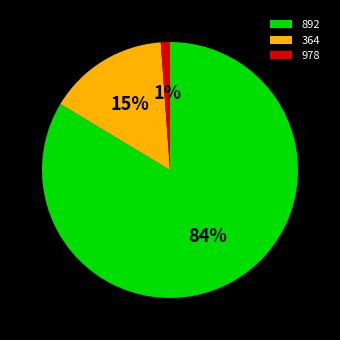

Rank the categories by value from highest to lowest.

892, 364, 978